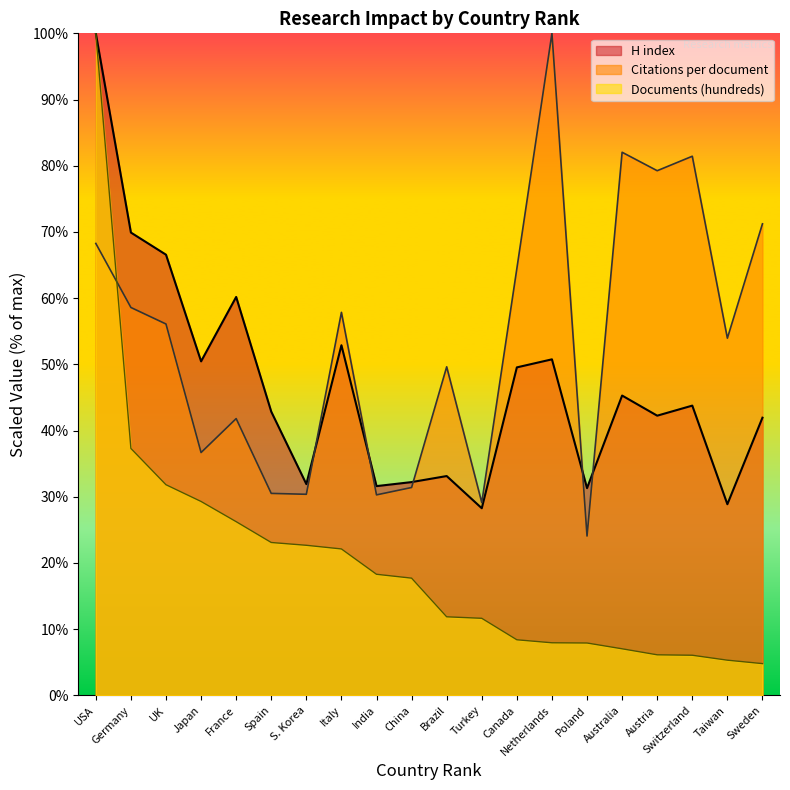

In H index, how many points are lower than both neighbors (excluding endpoints)?

7